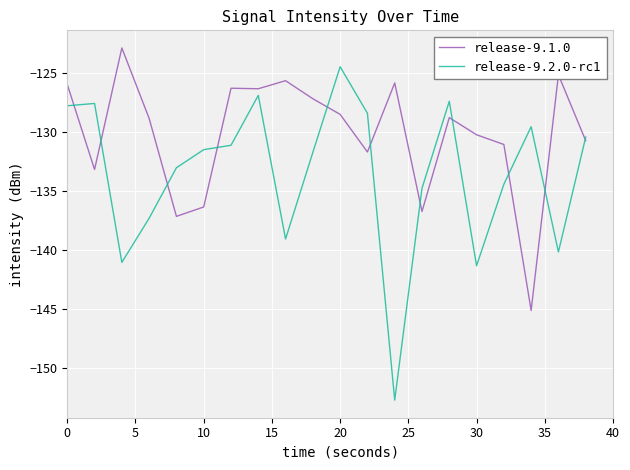

In release-9.2.0-rc1, how many points are higher than both neighbors (excluding endpoints)?

5